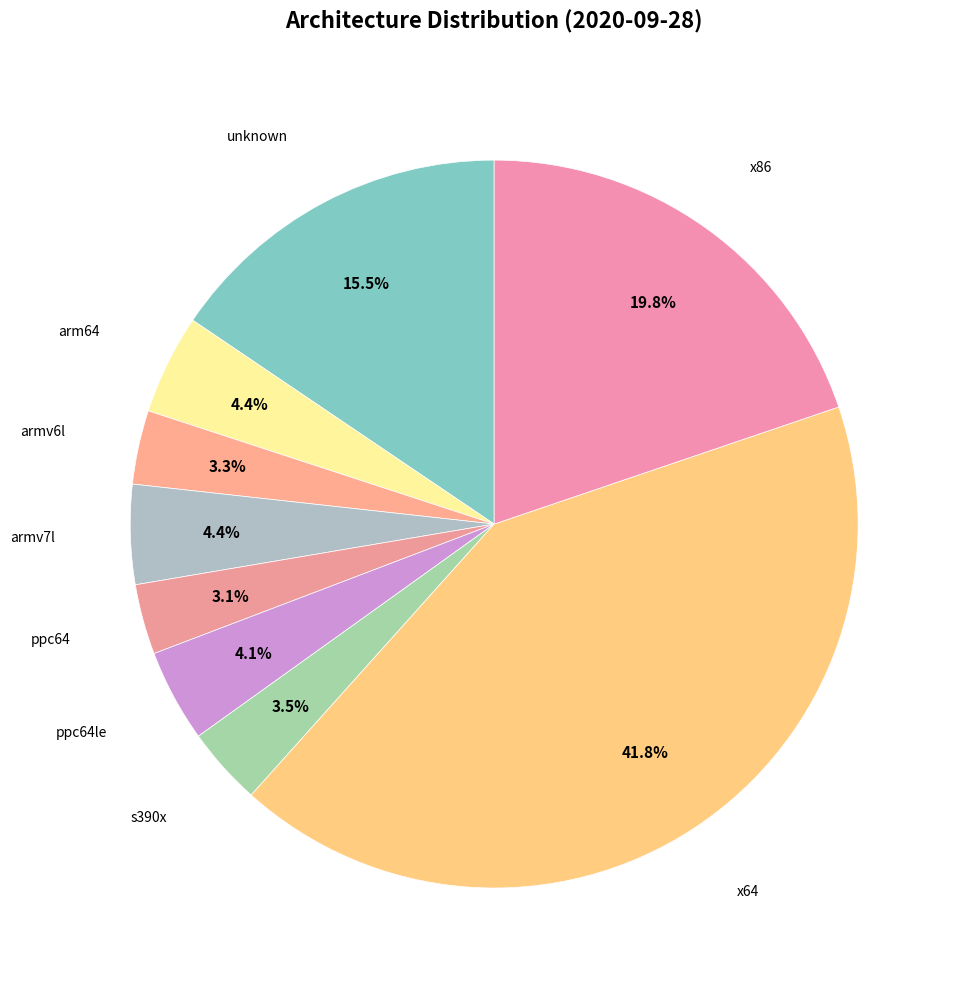

Which slice is the largest?

x64